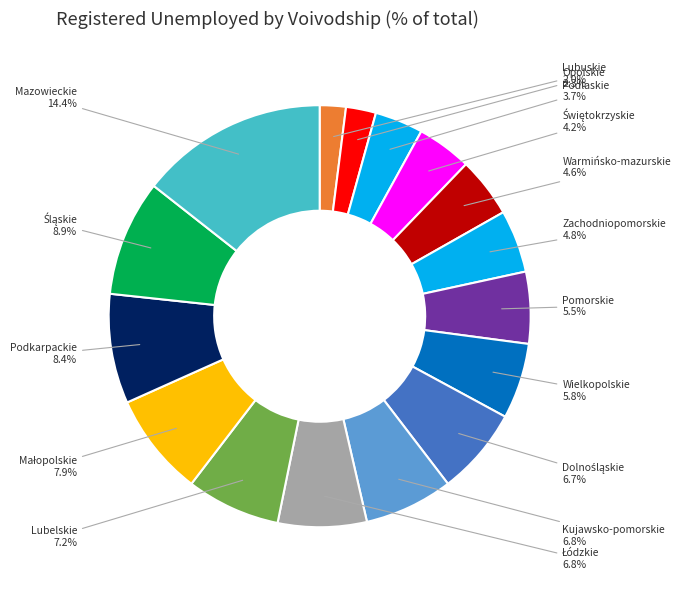

What is the ratio of the value at Wielkopolskie to the value at Mazowieckie?

0.4